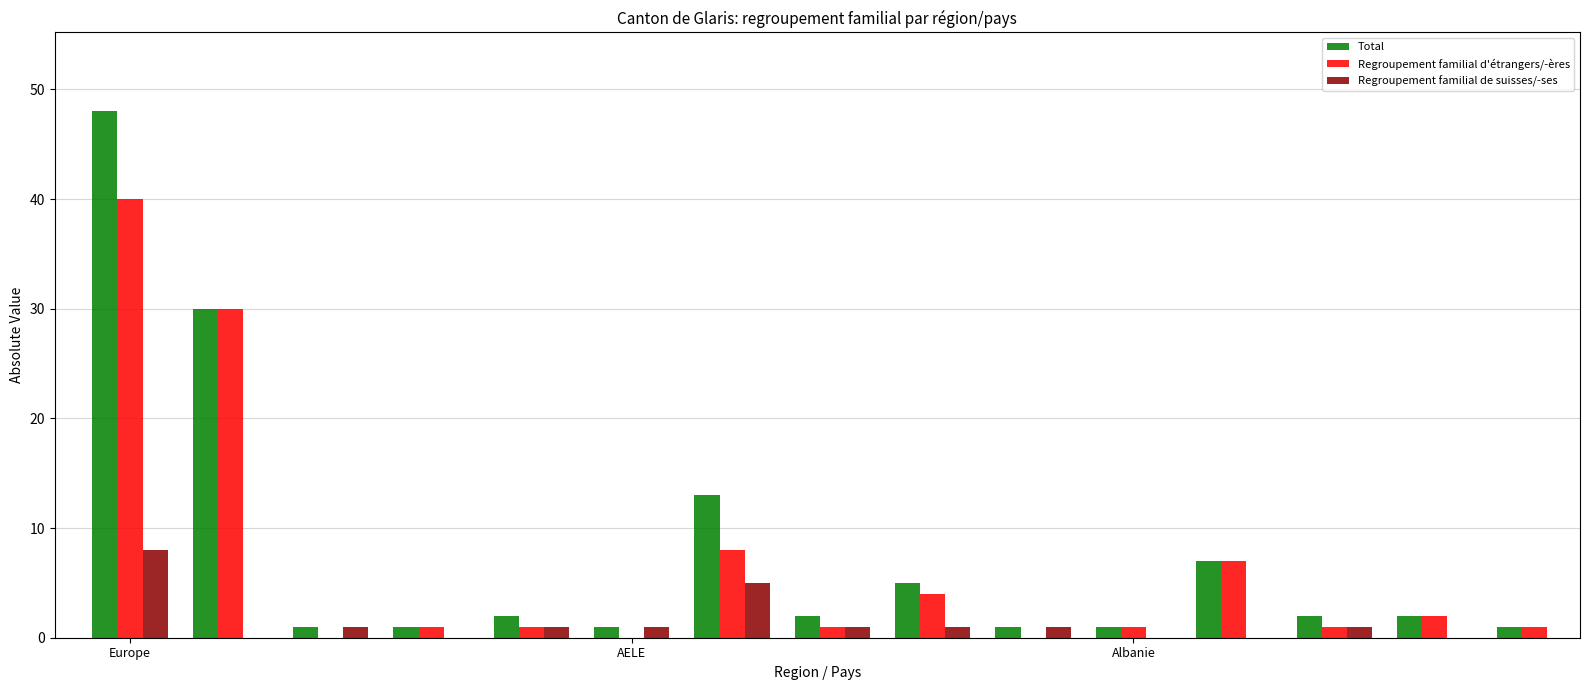

What is the difference between the second highest and second lowest values in the Regroupement familial d'étrangers/-ères series?

30